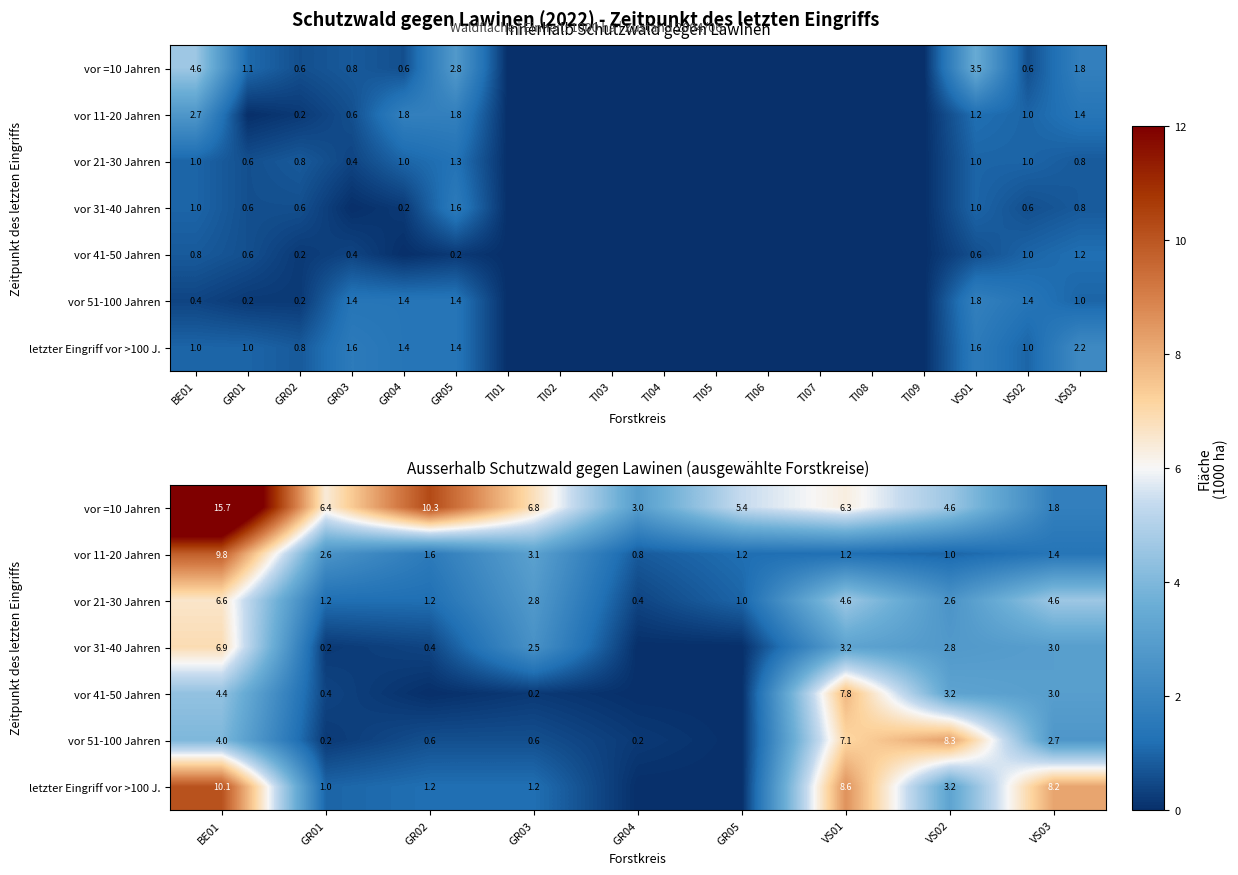

The value of vor 51-100 Jahren at GR05 is -4.4. True or false?

False